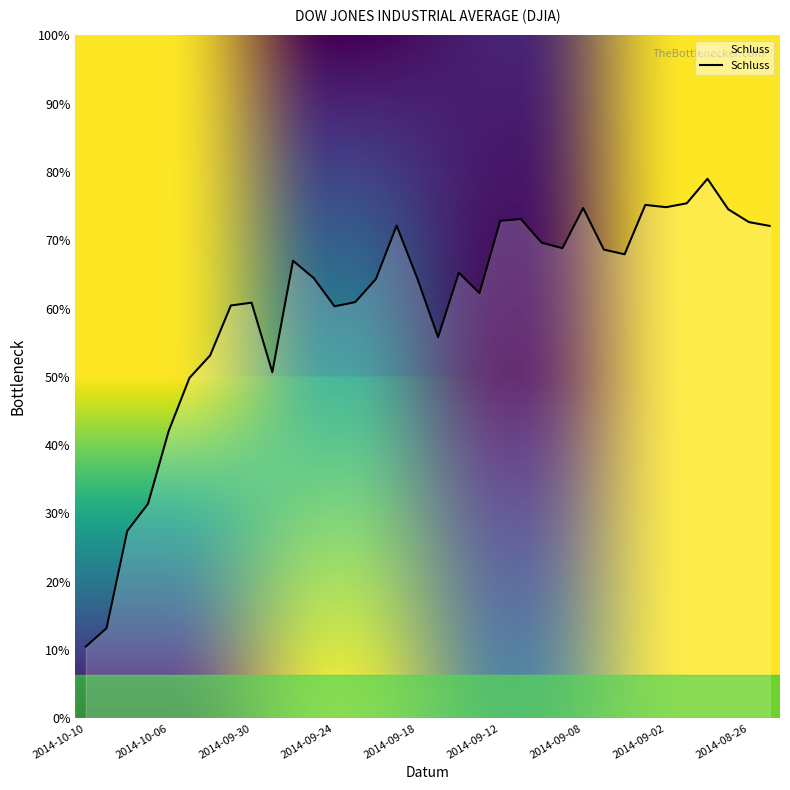

Does the chart have visible grid lines?

No